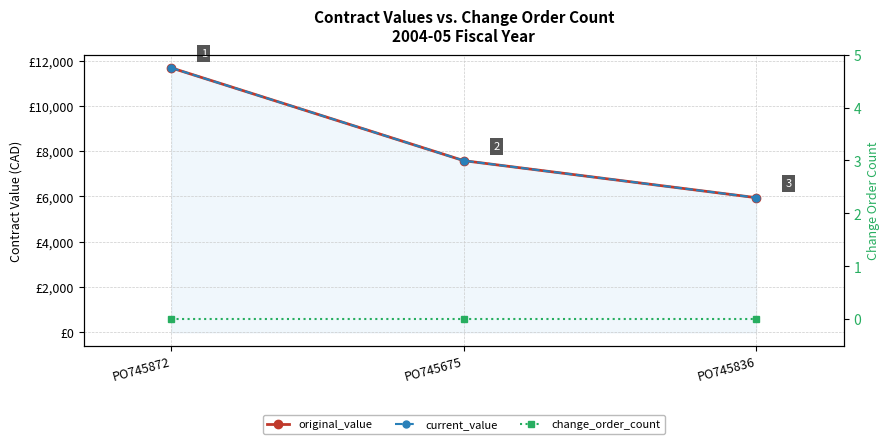

Is it true that original_value equals 11677.3 at PO745872?

True